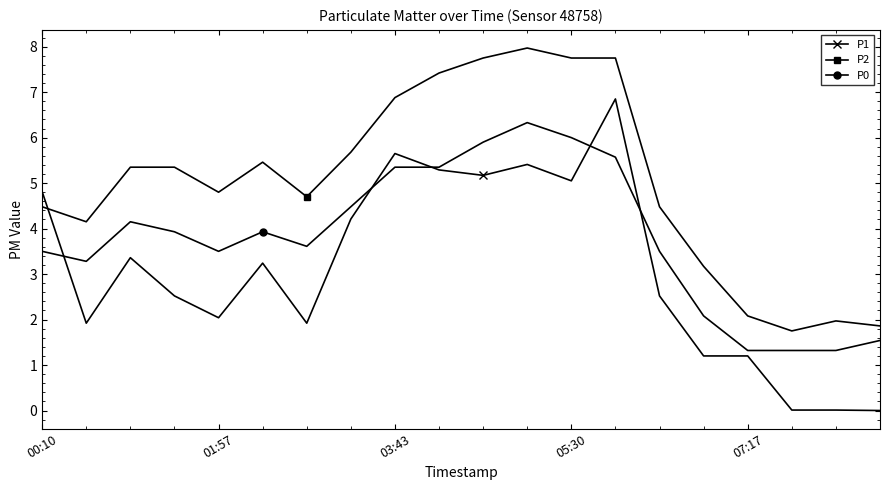

How many values in the P2 series exceed 5?

10